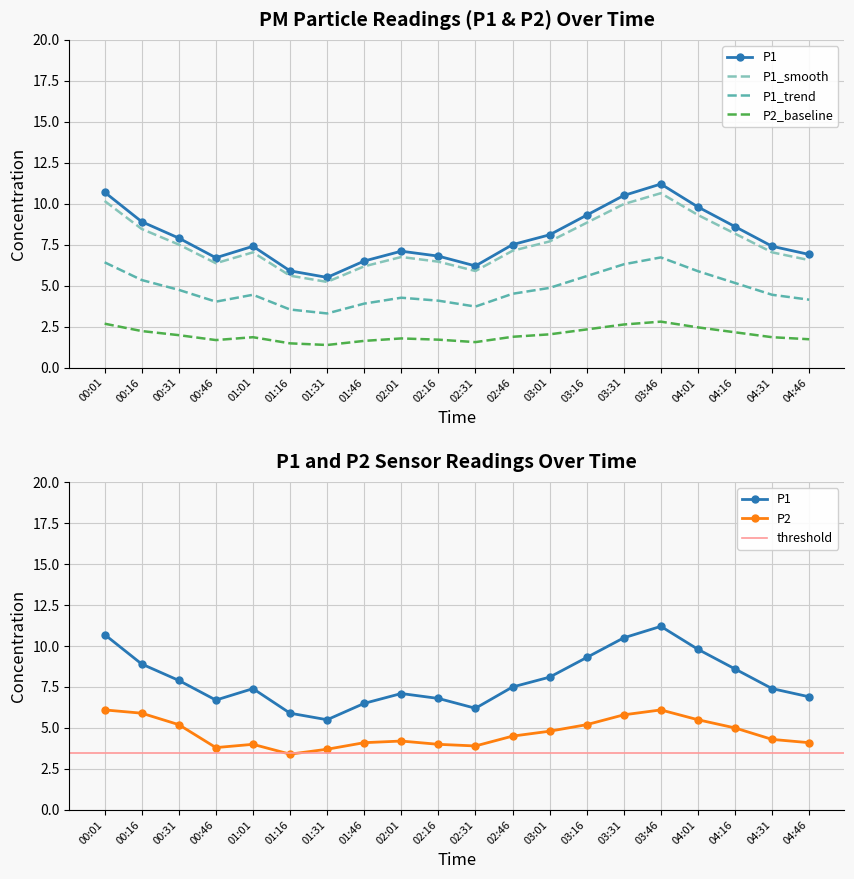

Where is the first local maximum for P2?

01:01